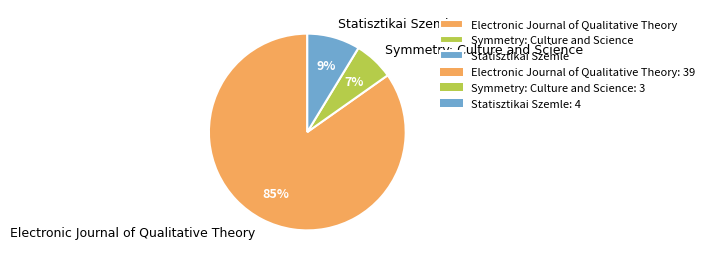

To the nearest percent, what is the average slice percentage?

33%